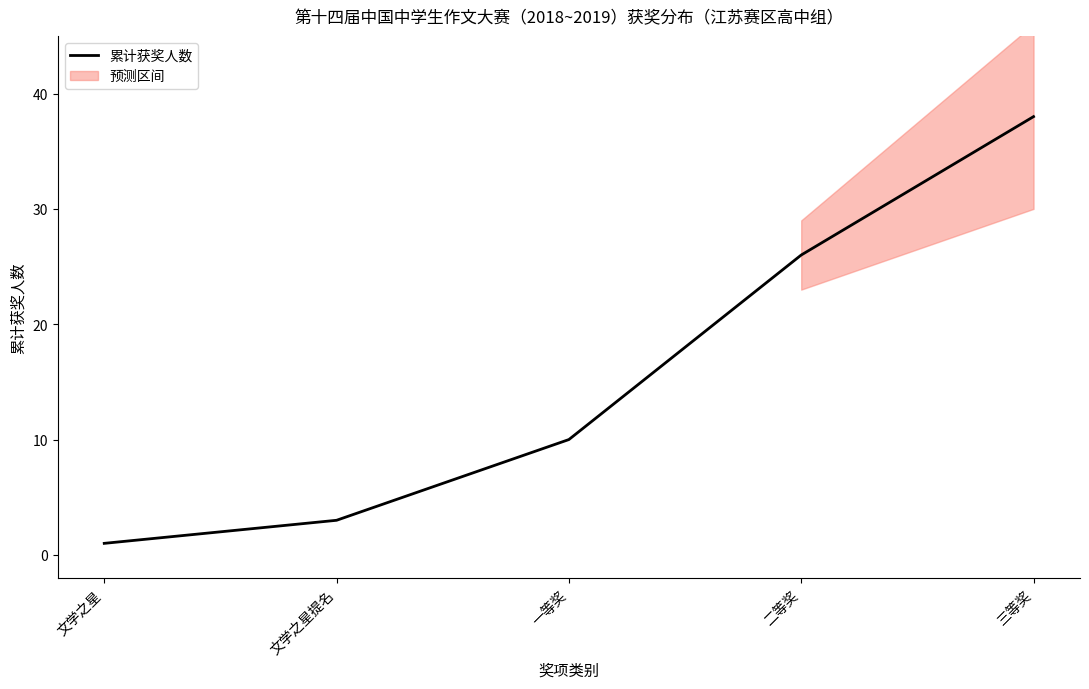

List the labels in order of value, largest first.

三等奖, 二等奖, 一等奖, 文学之星提名, 文学之星